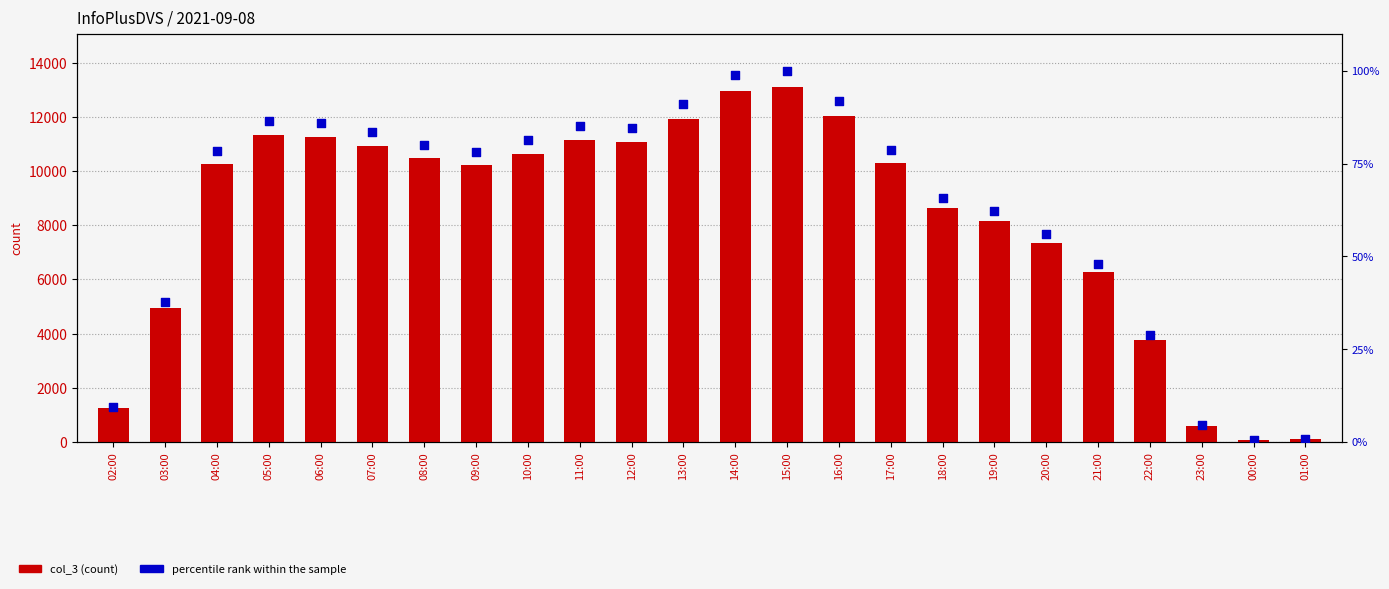

Which series has the largest Y range (max minus min)?

col_3 (count)